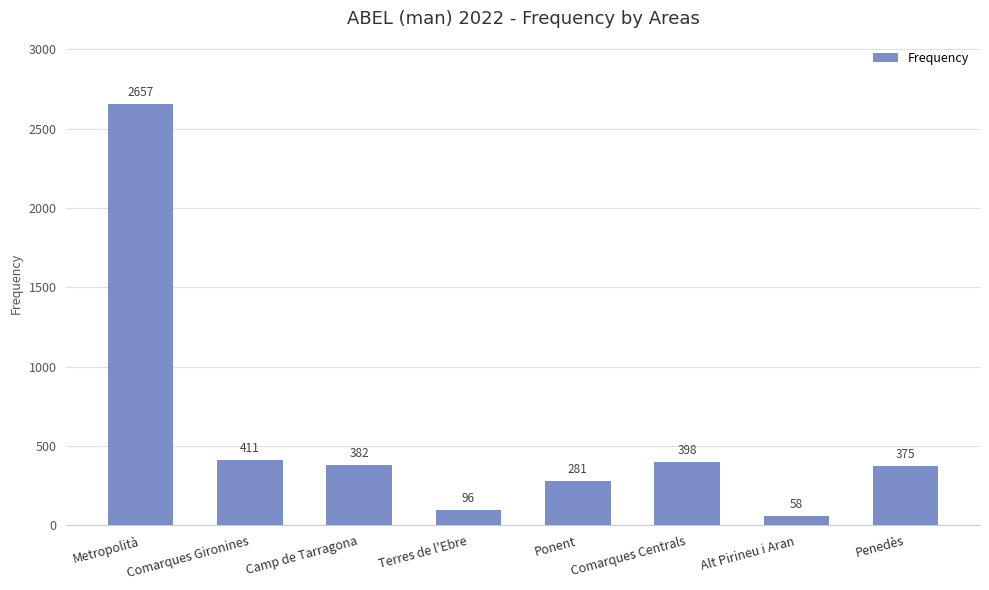

What is the difference between the second highest and second lowest values?

315